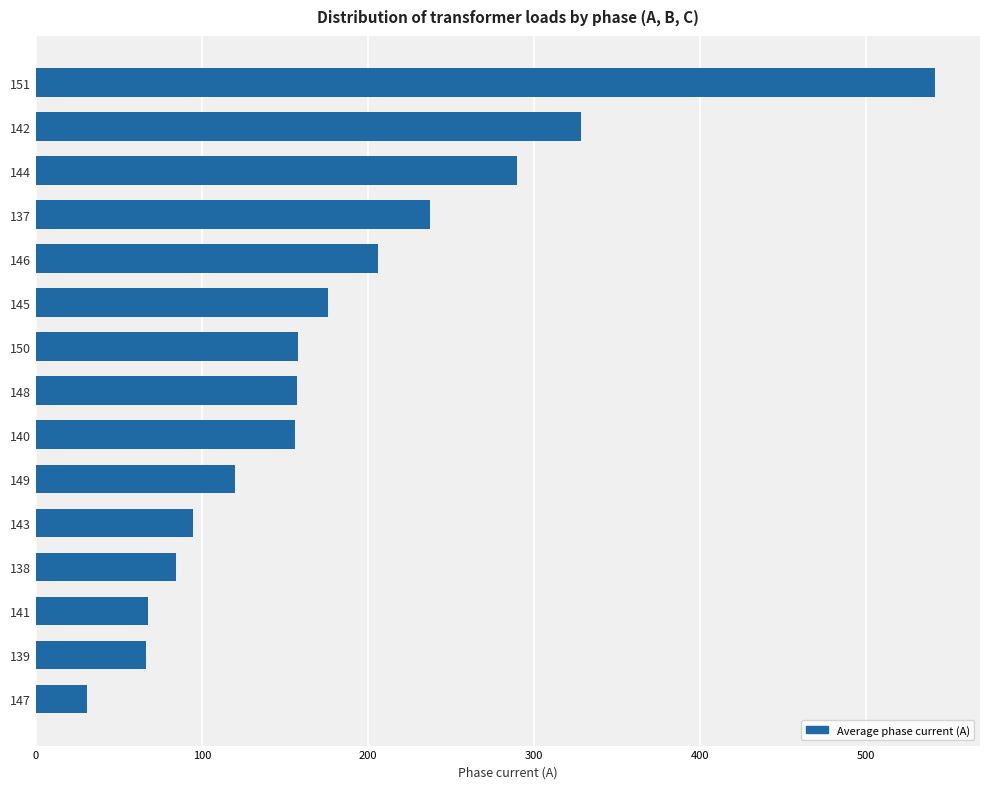

What is the difference between the second highest and second lowest values?

262.3